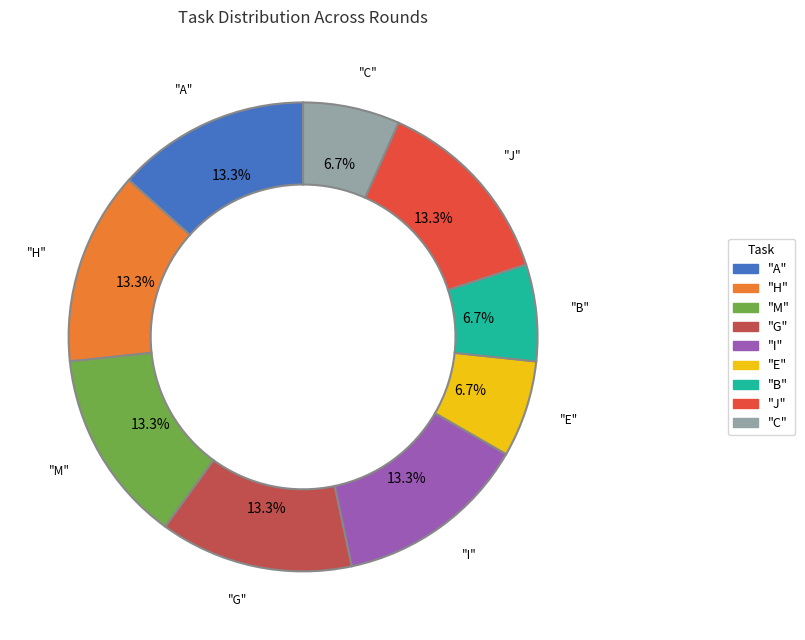

Is there any slice that represents more than half of the pie?

No